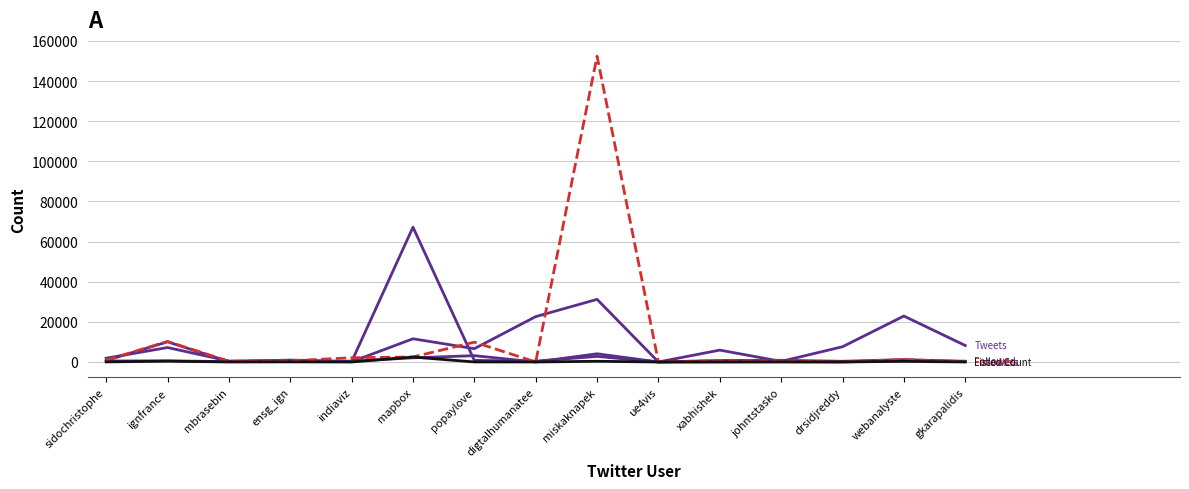

Is this an area chart (filled region under the line)?

No